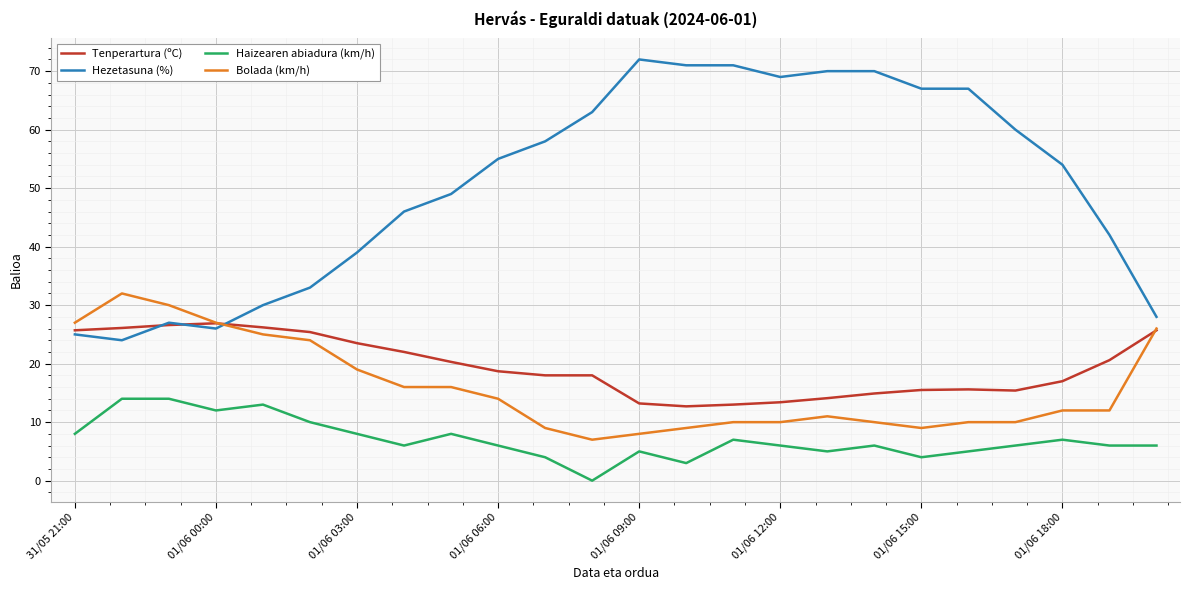

Which series has the widest spread of values?

Hezetasuna (%)